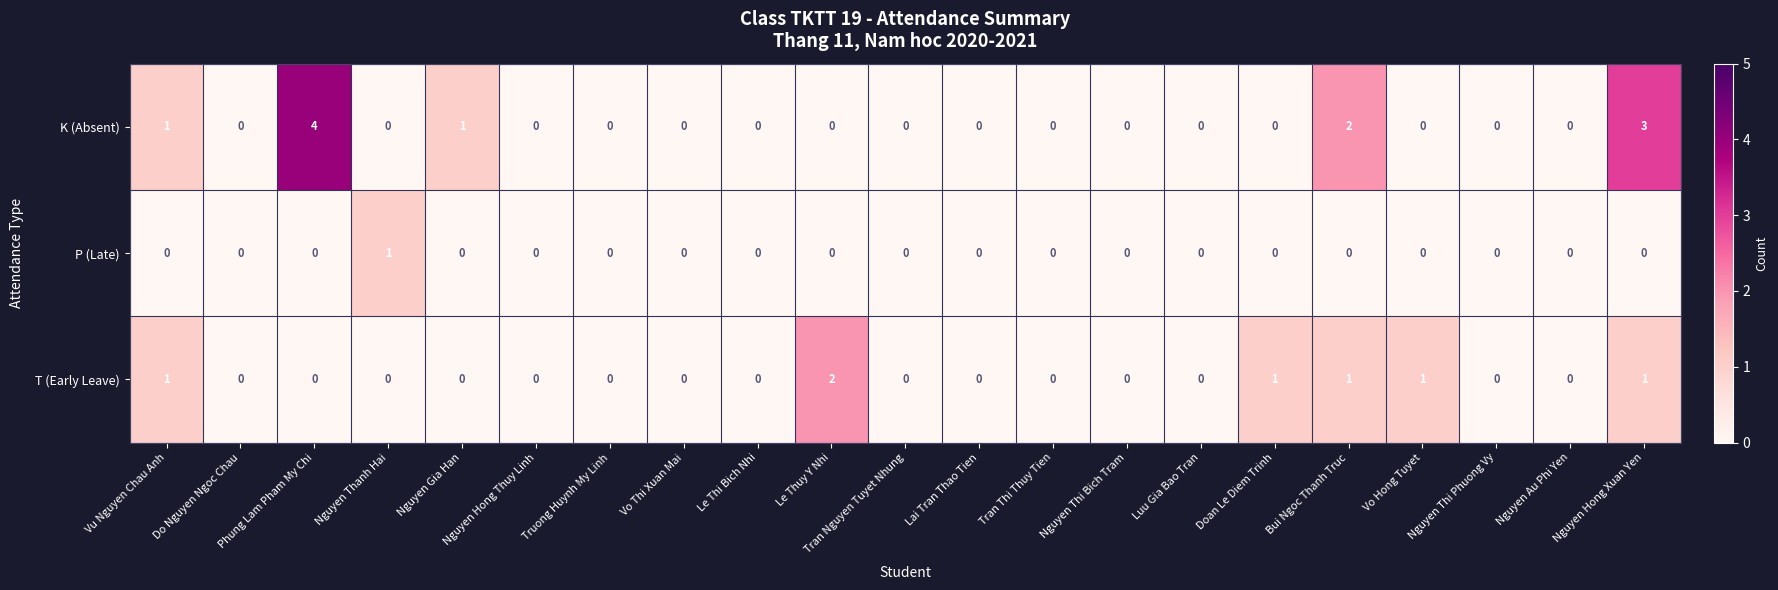

Rank the series by their average value, from lowest to highest.

P (Late), T (Early Leave), K (Absent)